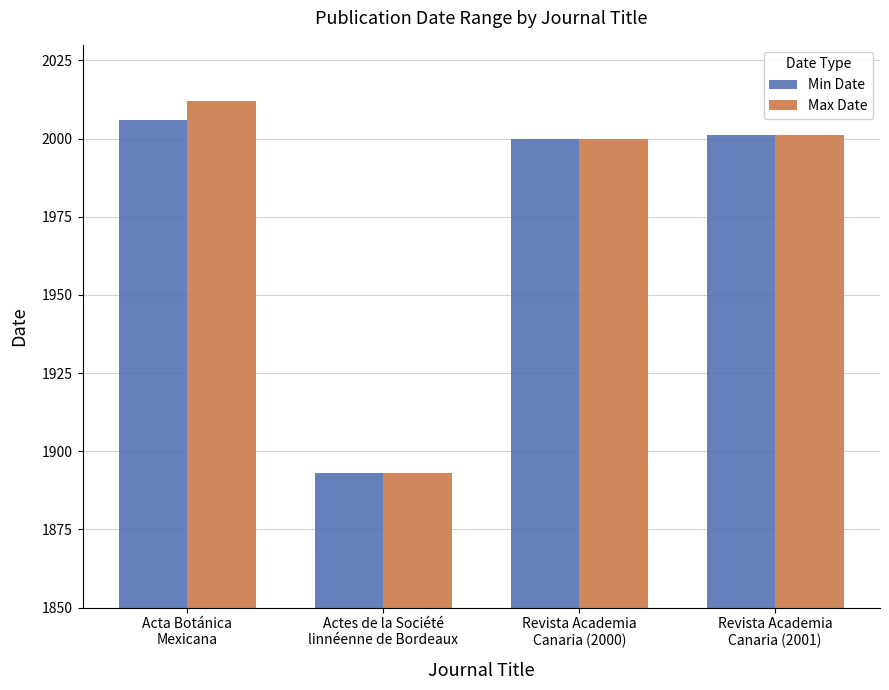

The value of Min Date at Revista Academia
Canaria (2001) is 2001. True or false?

True